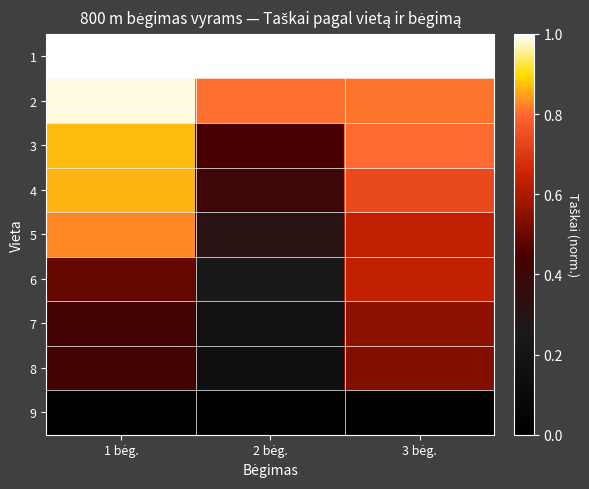

Which label corresponds to the smallest value in the chart?

1 bėg.